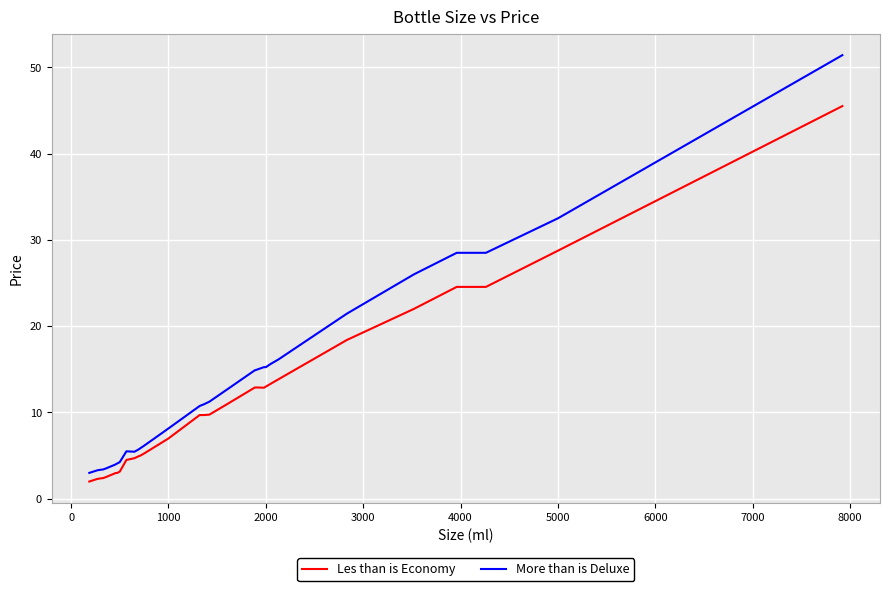

What is the greatest value displayed?

51.4